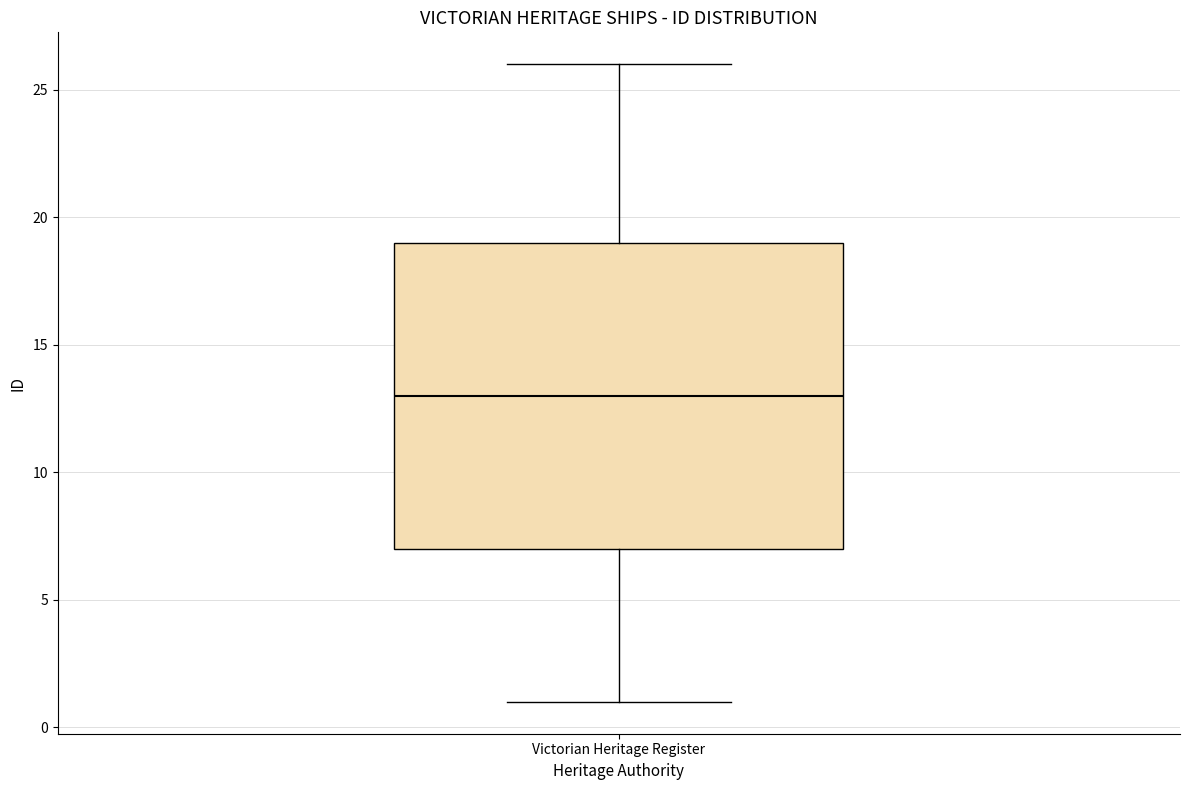

Where is the upper edge of the box for Victorian Heritage Register on the y-axis? The values are not printed on the chart, so give them approximately, as read against the axis.

19